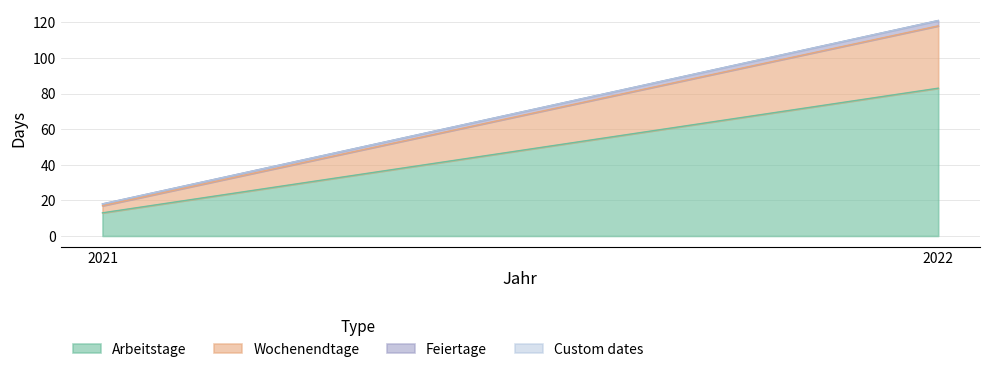

Which has a higher value, 2022 or 2021?

2022